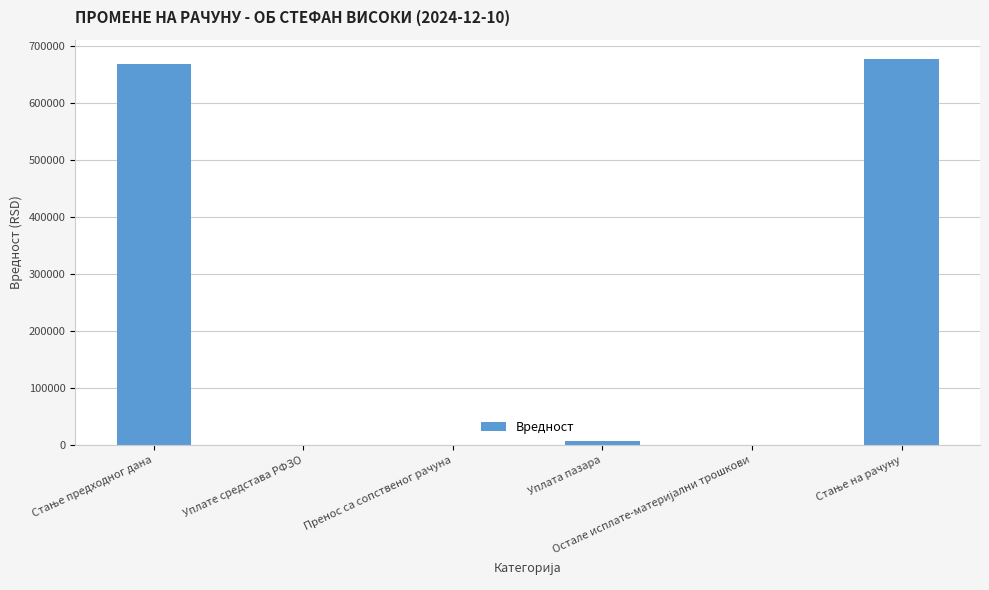

What is the greatest value displayed?

677191.5